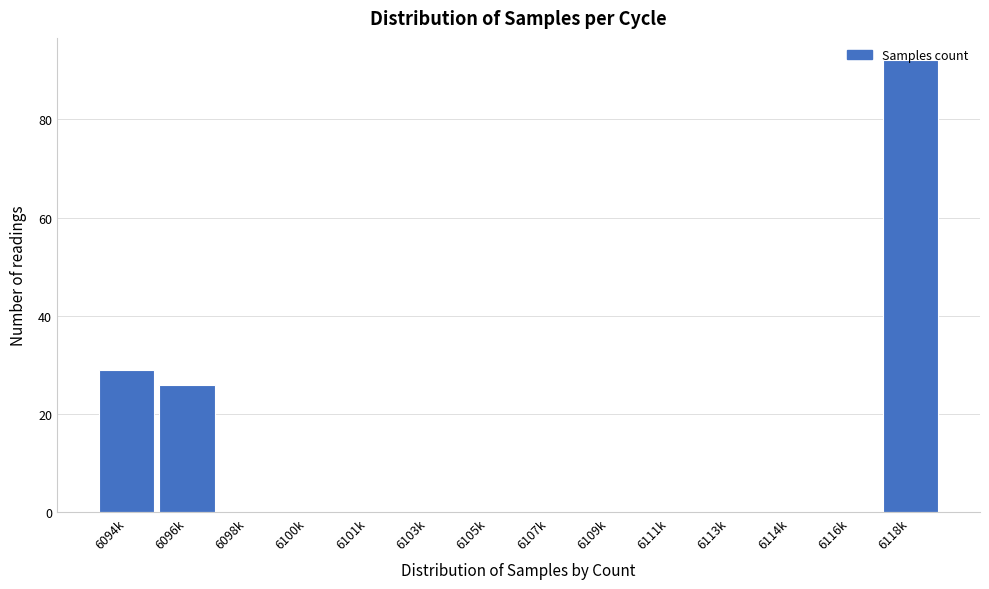

True or false: the data shows 137 at 6118k.

False